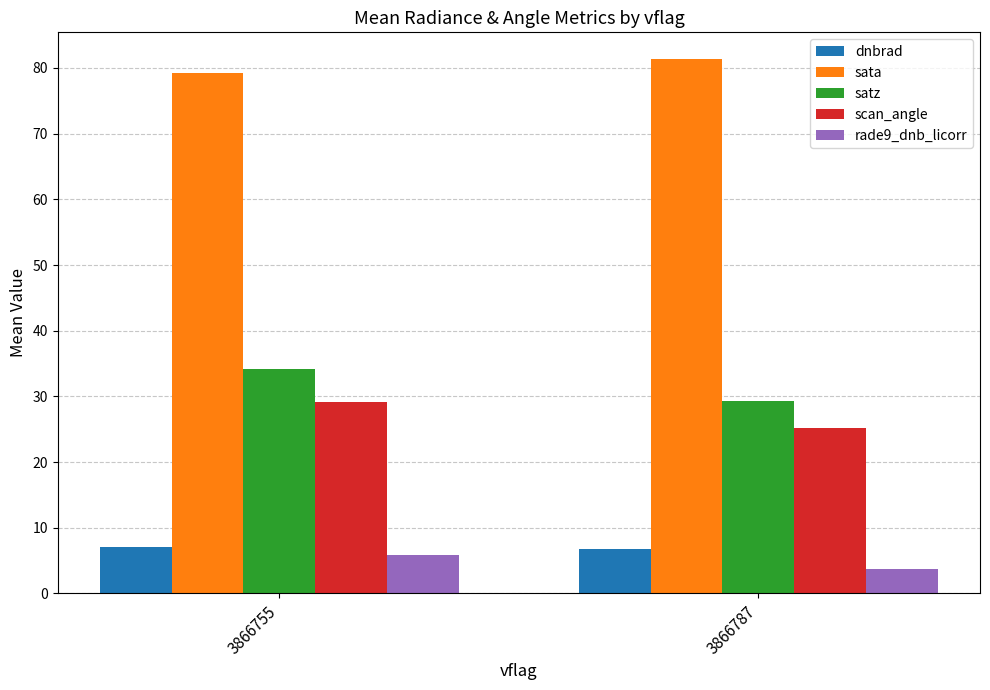

How many categories are shown in the chart?

2